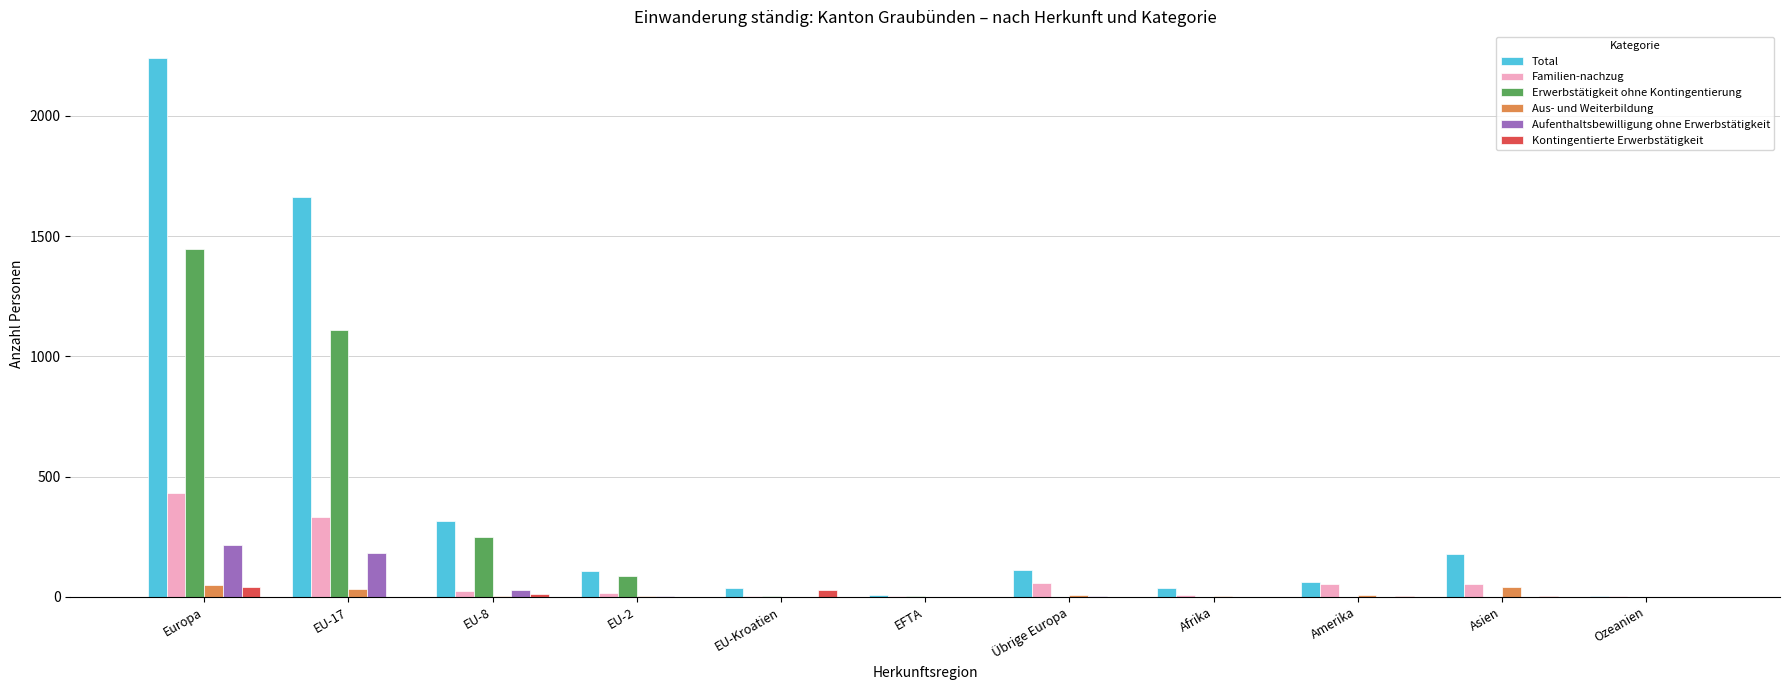

Between EU-17 and EU-Kroatien, which series saw the biggest shift?

Total